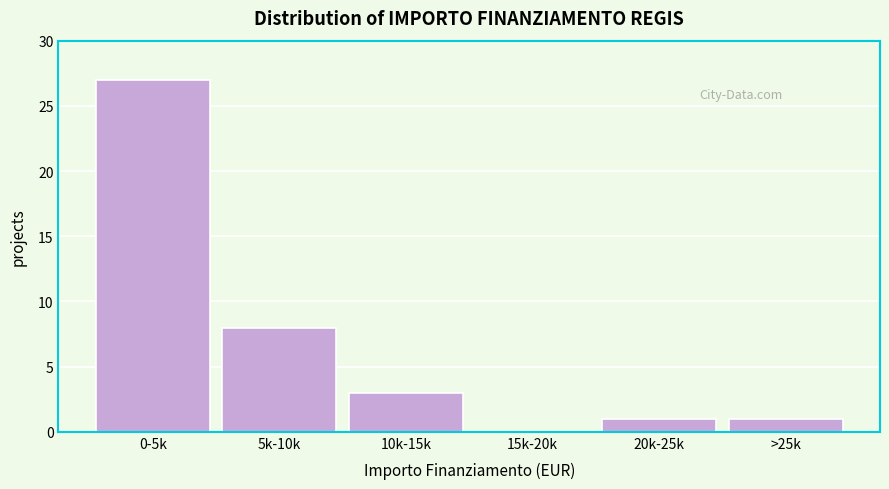

Reading left to right, what are all the values shown in this chart?

0-5k=27	5k-10k=8	10k-15k=3	15k-20k=0	20k-25k=1	>25k=1